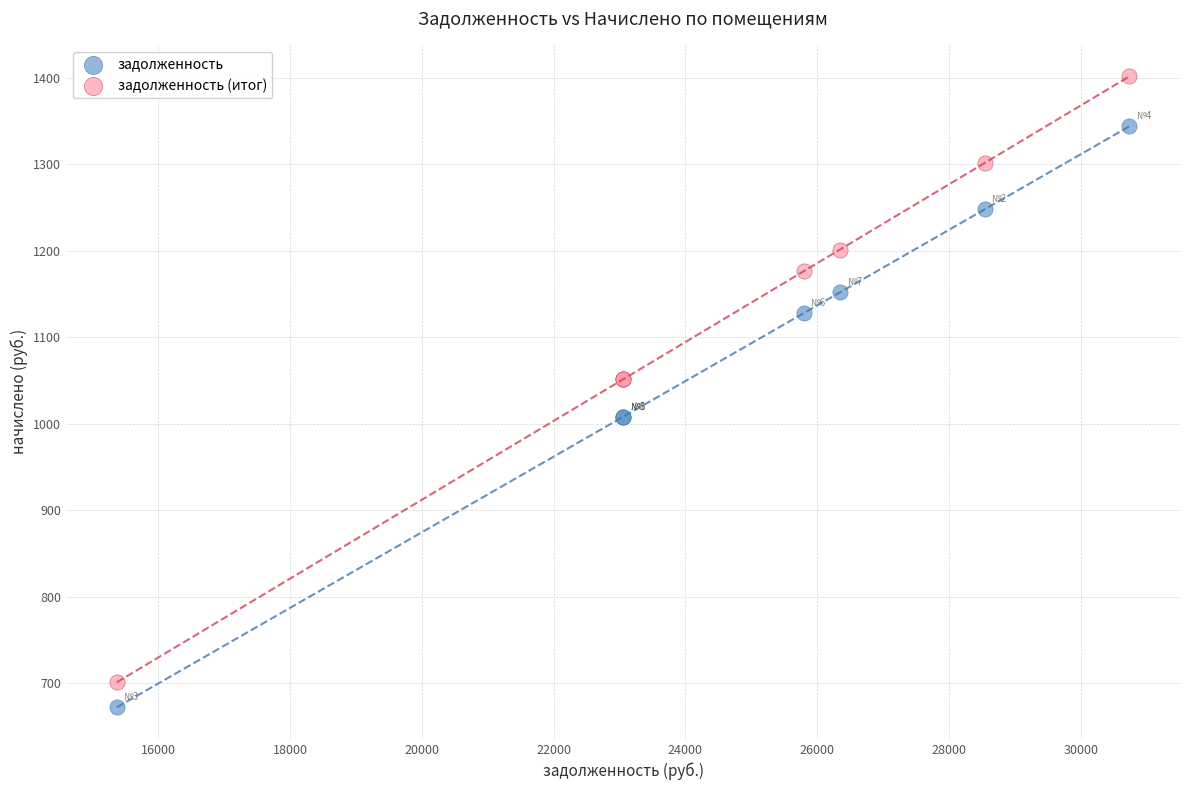

Which series reaches the minimum Y coordinate?

задолженность